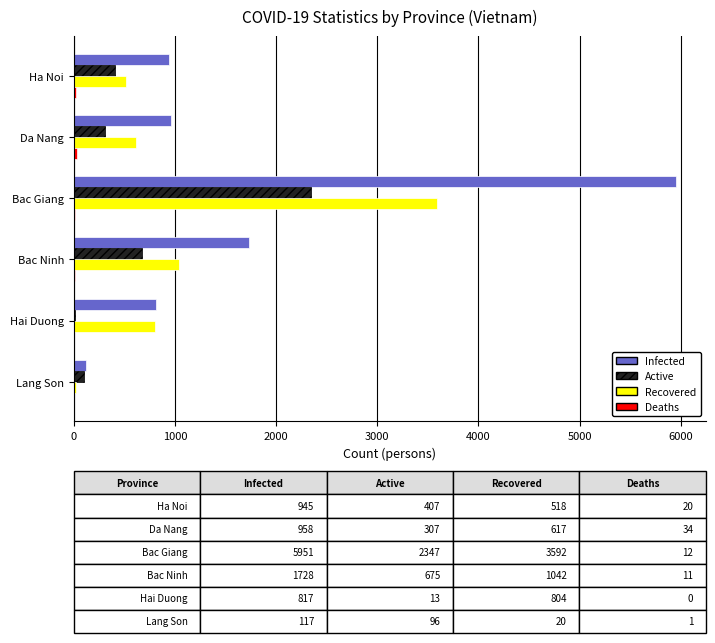

The Active series shows 307 at Da Nang. True or false?

True